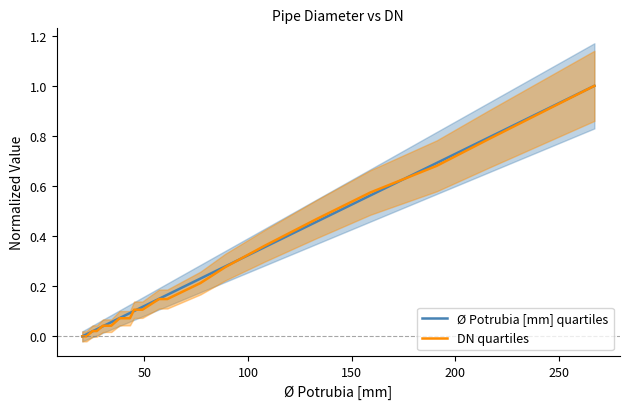

What is the maximum value for DN quartiles?

1.0